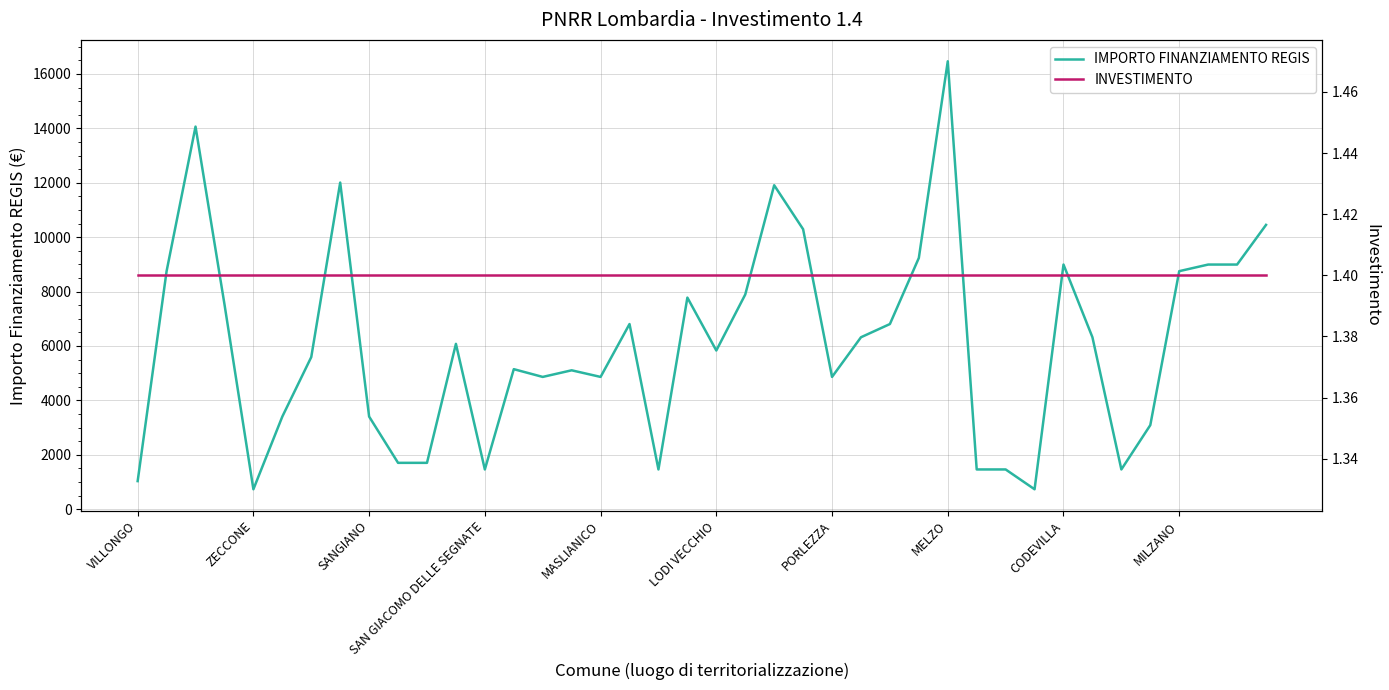

How many data points in IMPORTO FINANZIAMENTO REGIS are above 6075?

19